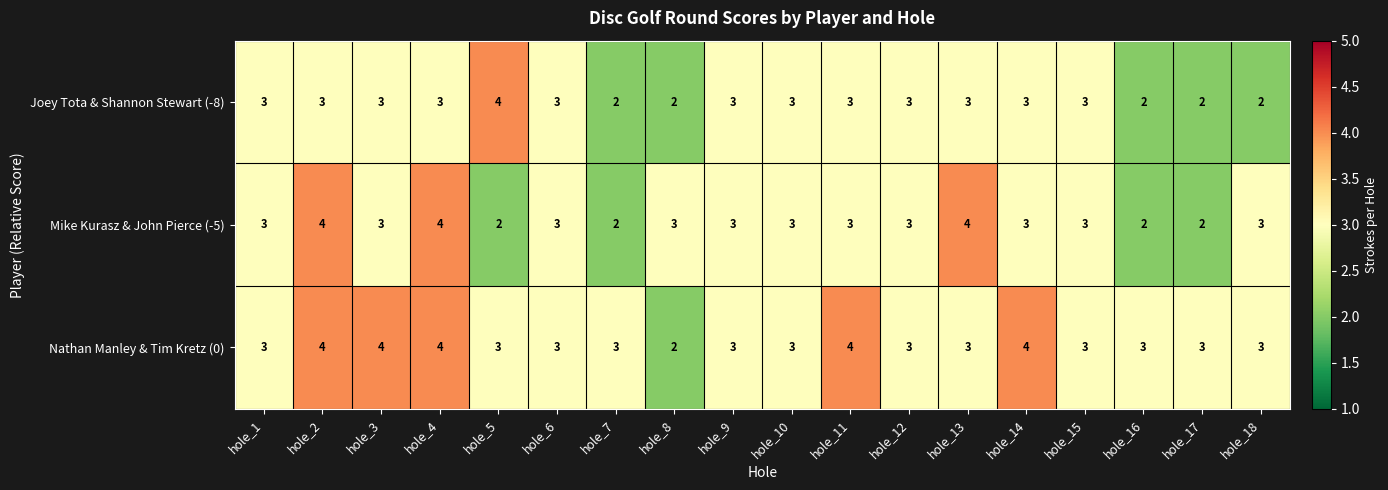

List the series in order of their overall mean, lowest first.

Joey Tota & Shannon Stewart (-8), Mike Kurasz & John Pierce (-5), Nathan Manley & Tim Kretz (0)